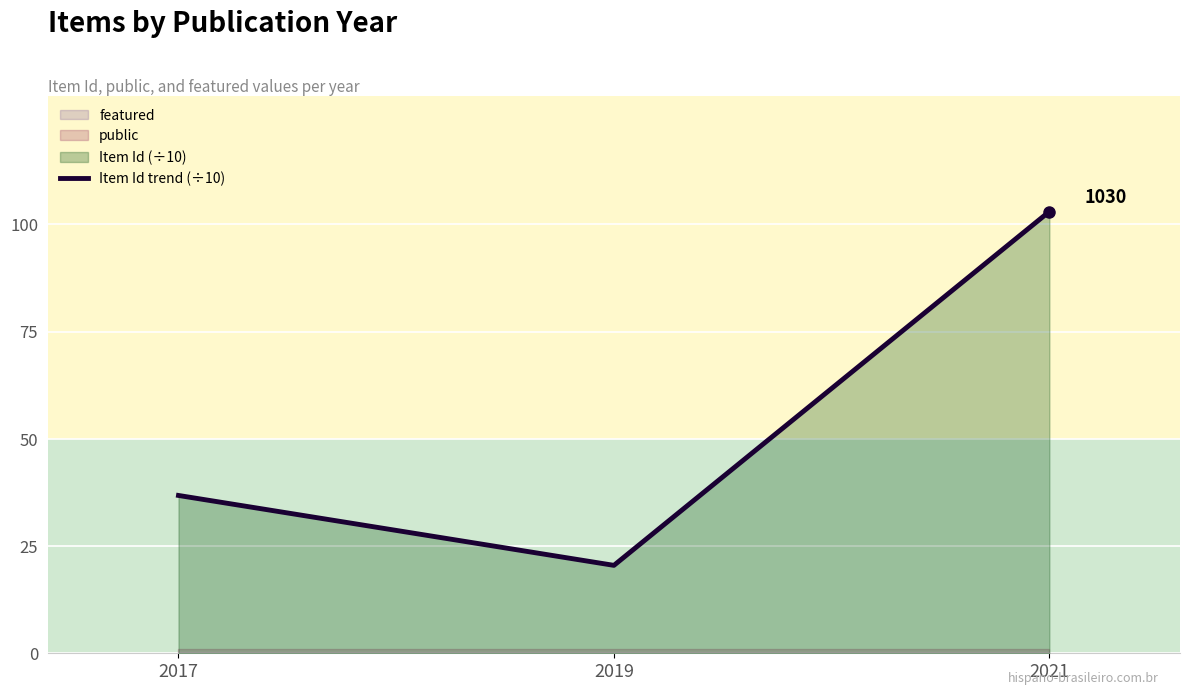

How many categories are shown in the chart?

3